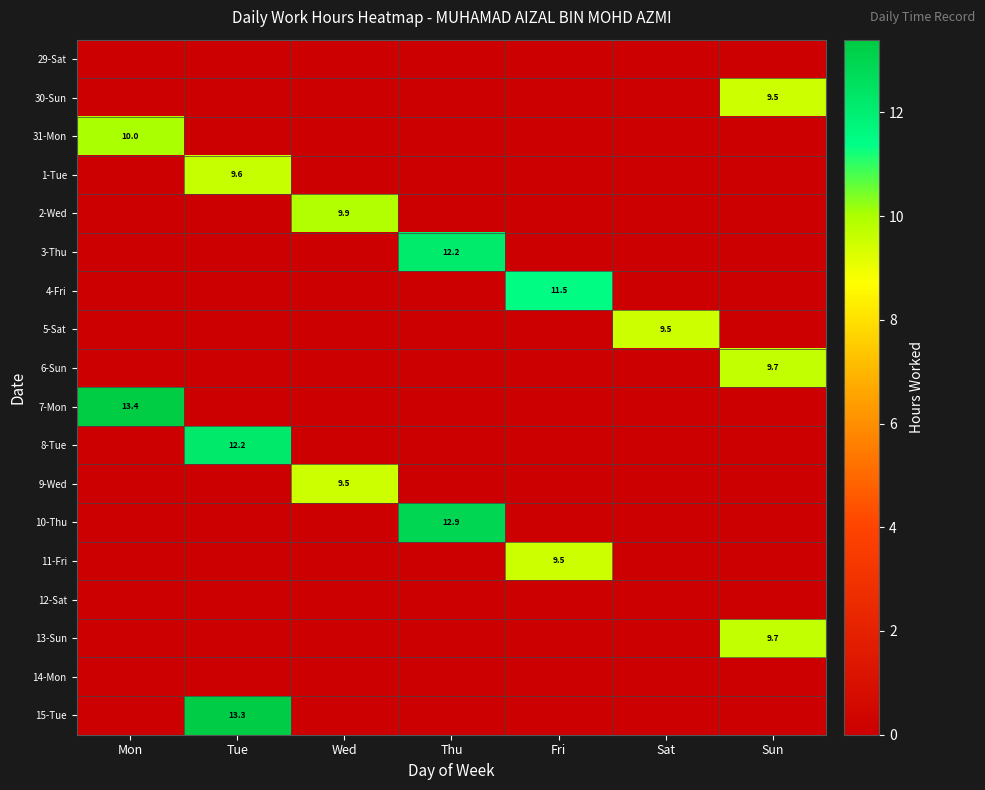

The value of 15-Tue at Tue is 17.9. True or false?

False